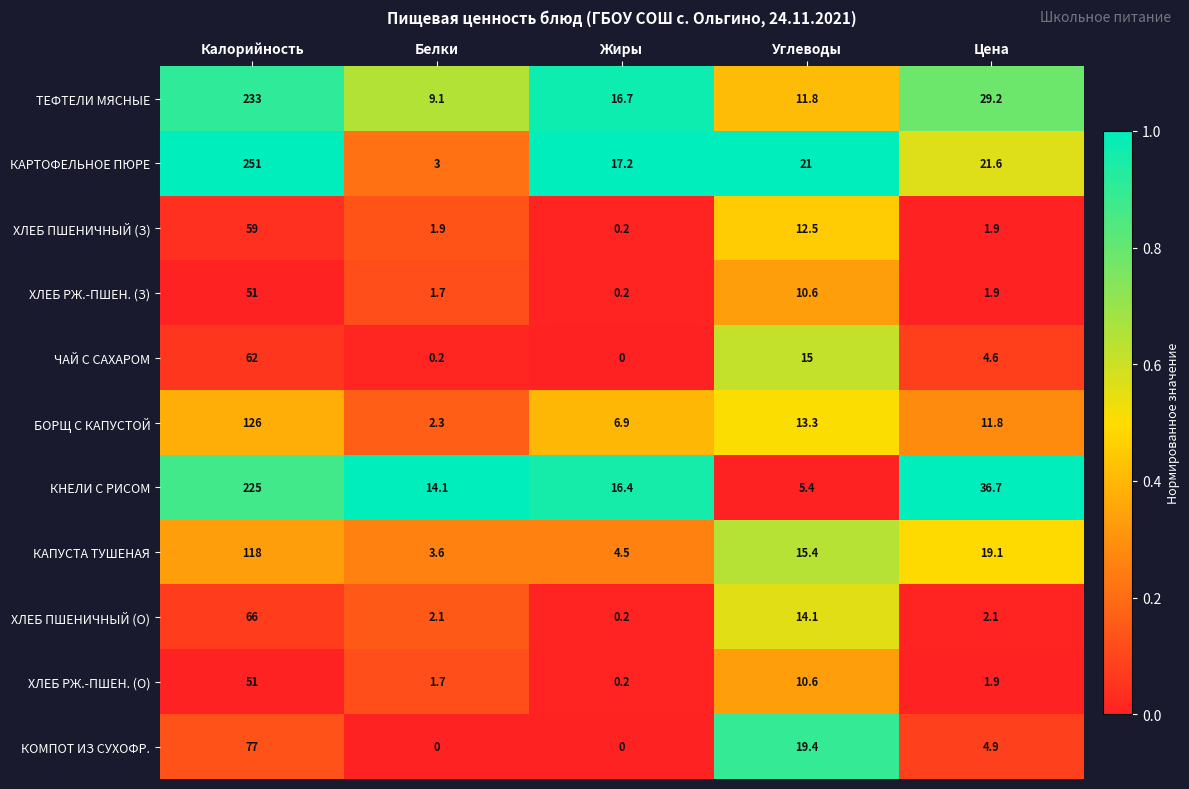

At how many categories does at least one series exceed 0?

5